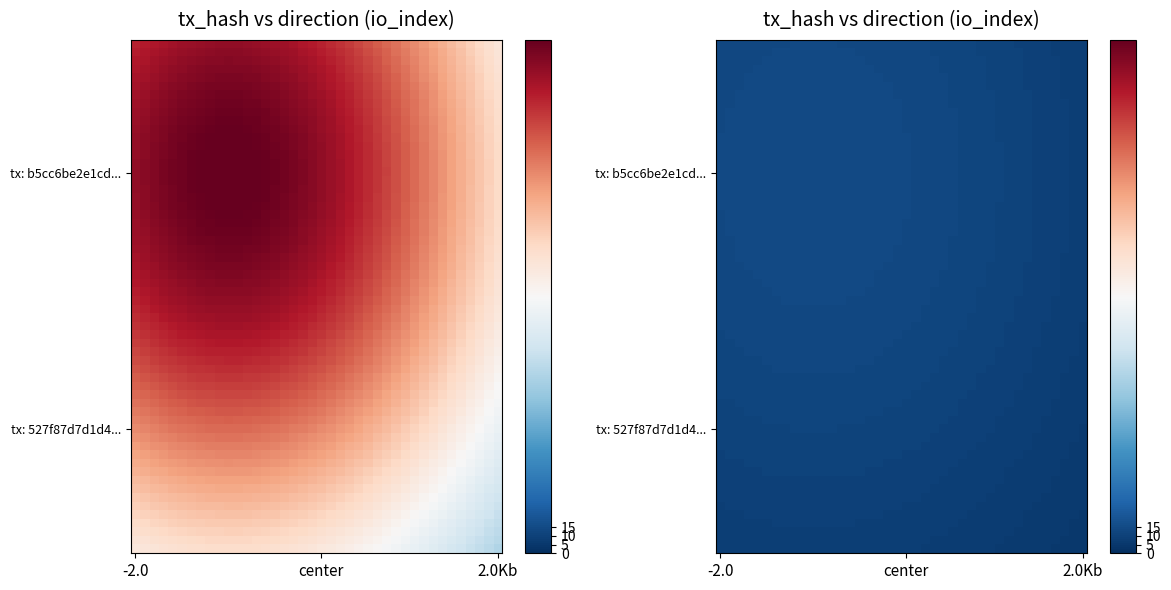

Rank the series by their average value, from highest to lowest.

b5cc6be2e1cdf9916a719bebb4ce5432971a6a1, 527f87d7d1d4da7f7ae74344f6194c323b2fcbe